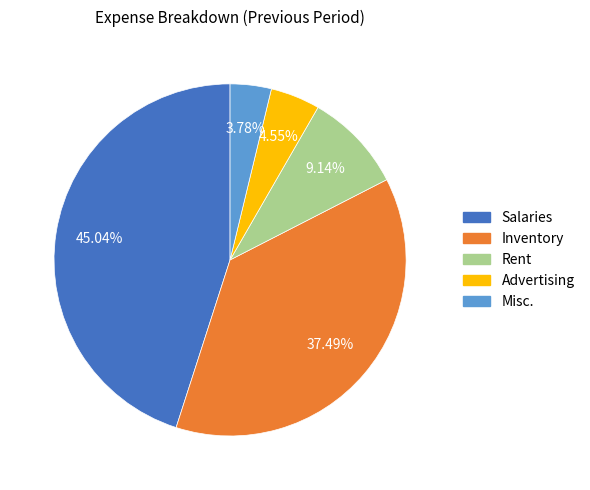

To the nearest percent, what percentage of the pie is Inventory?

37%